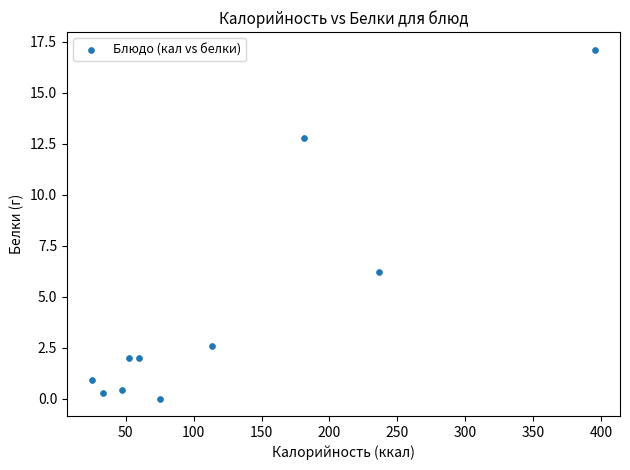

What Y value in the scatter plot is closest to 8?

6.2